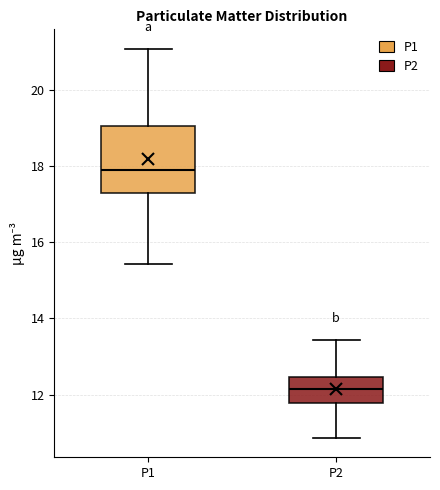

Comparing the boxes themselves (not the whiskers), which one is the tallest?

P1